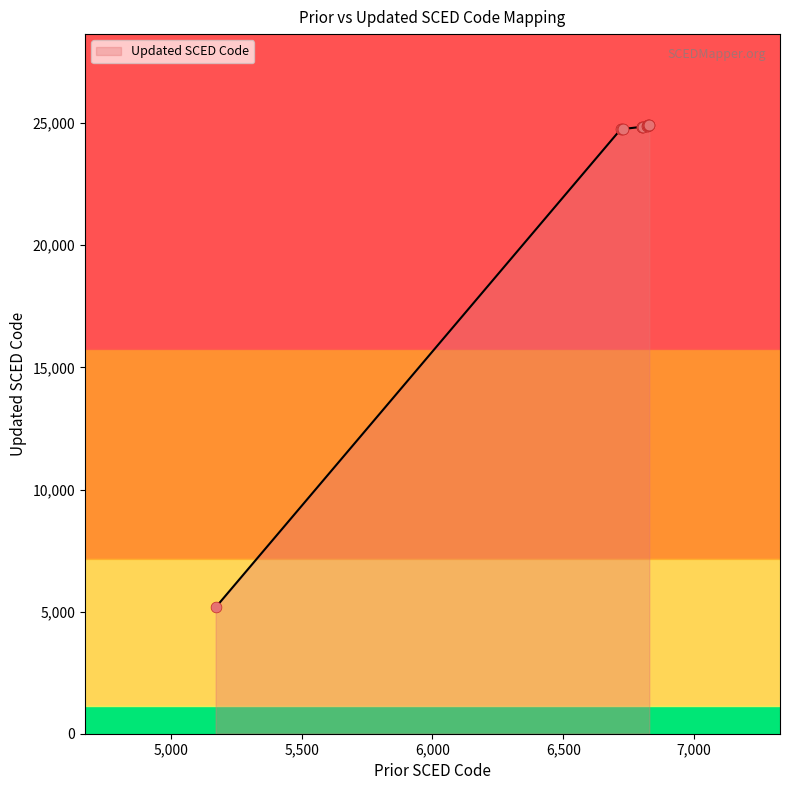

What is the difference between the maximum and minimum values?

19736